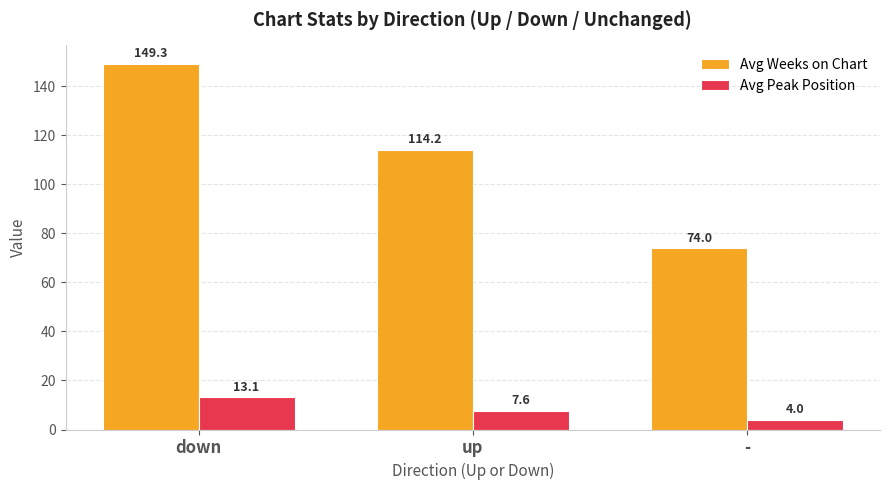

The value of Avg Peak Position at down is 22.0. True or false?

False